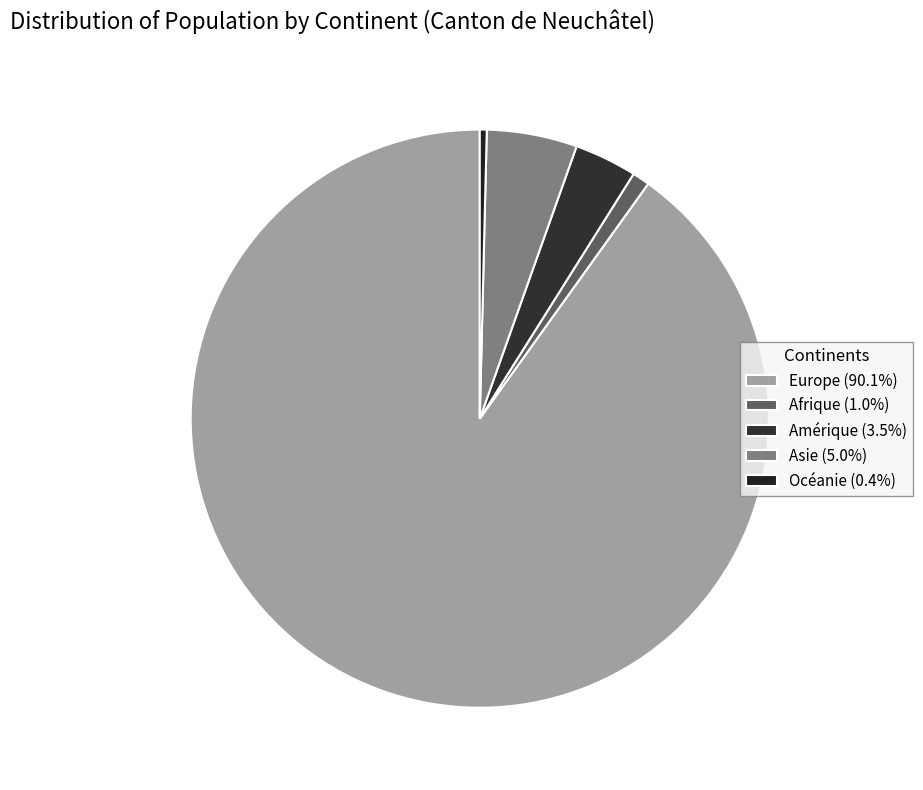

To the nearest percent, what percentage of the pie is Amérique?

3%